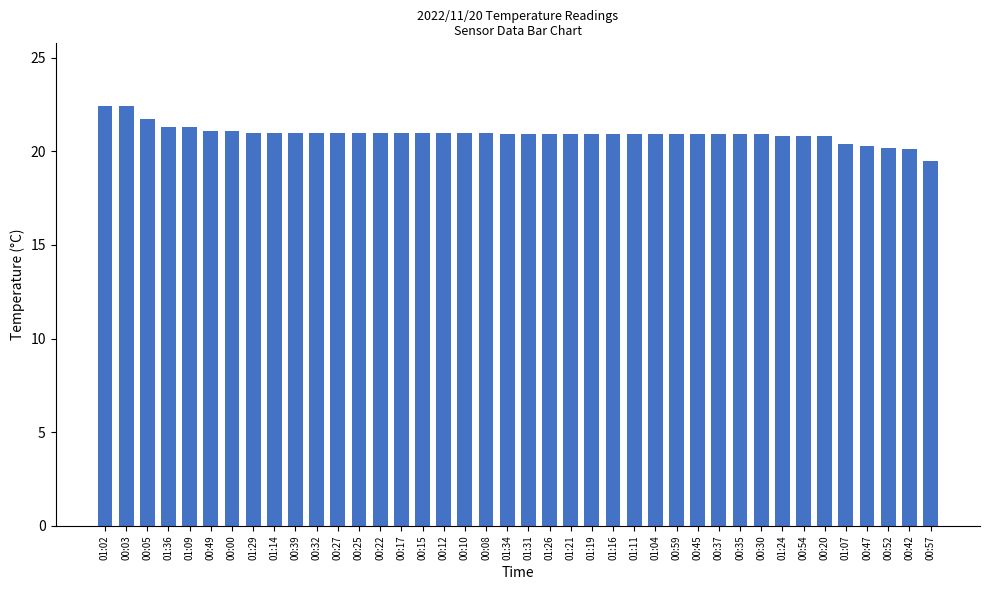

Where does the data first go above 20?

01:02